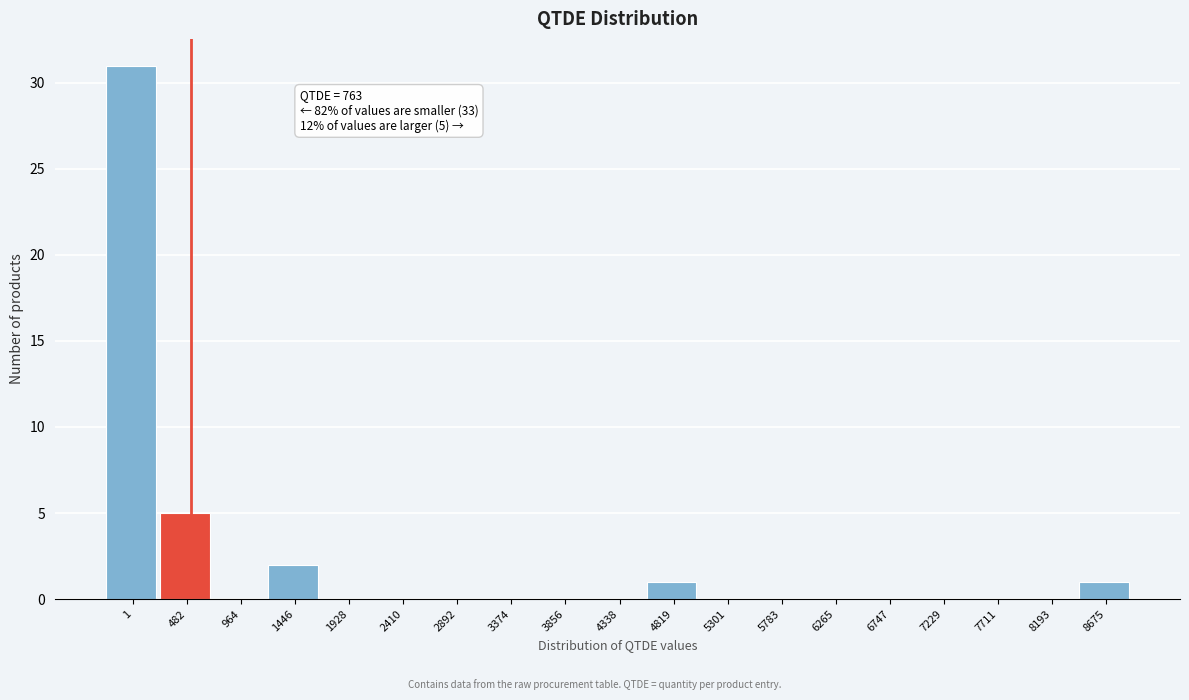

Reading left to right, transcribe all the data shown in this chart.

1=31	482=5	964=0	1446=2	1928=0	2410=0	2892=0	3374=0	3856=0	4338=0	4819=1	5301=0	5783=0	6265=0	6747=0	7229=0	7711=0	8193=0	8675=1